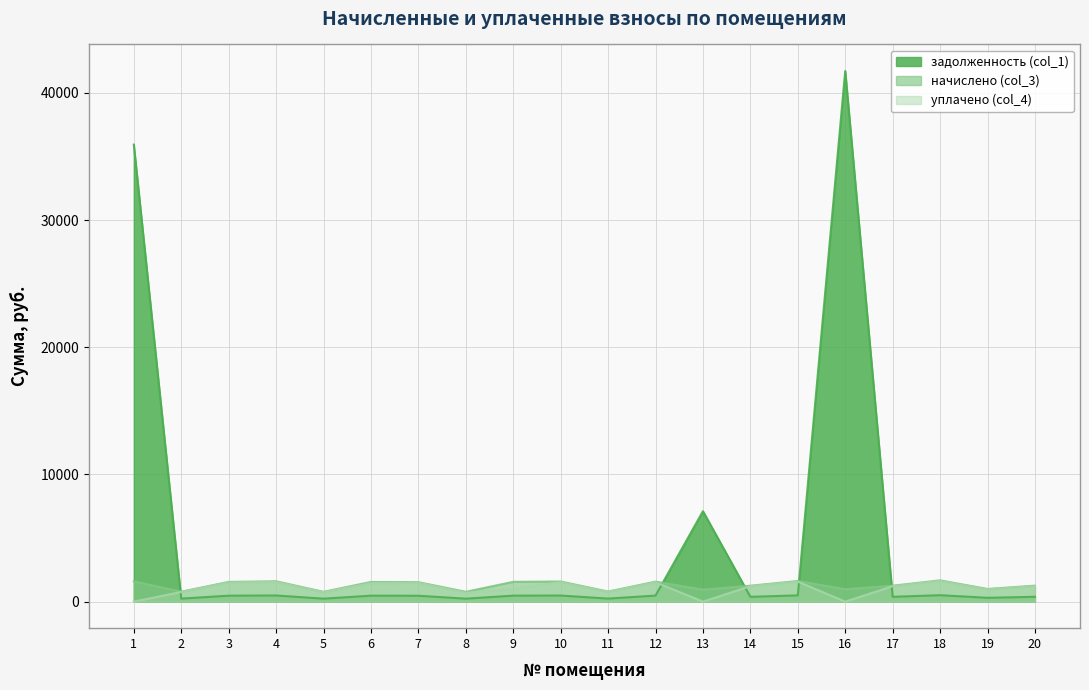

Is the value of начислено (col_3) at 5 greater than the value of уплачено (col_4) at 17?

No